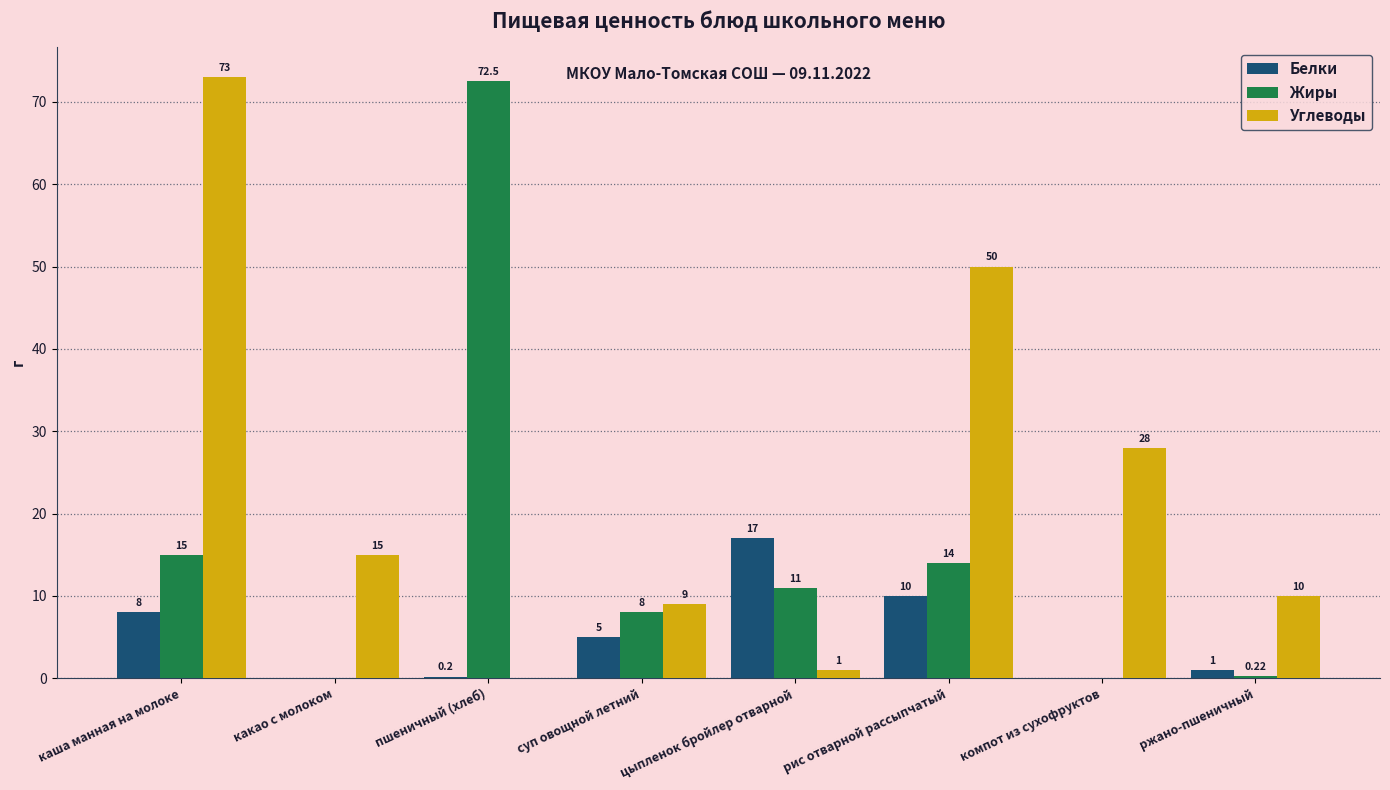

What is the highest value of the Углеводы series?

73.0